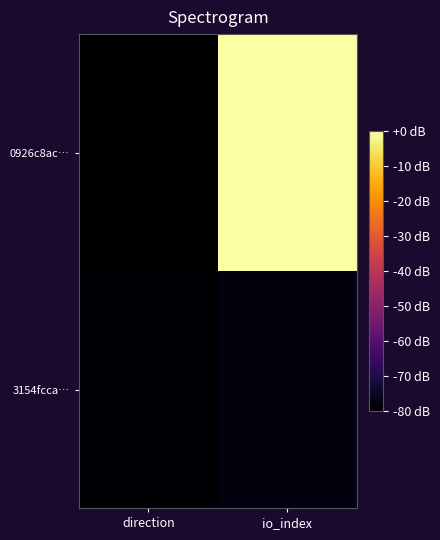

Reading left to right, transcribe all the data shown in this chart.

0926c8ac…: direction=-80.0	io_index=0.0
3154fcca…: direction=-79.4	io_index=-78.1